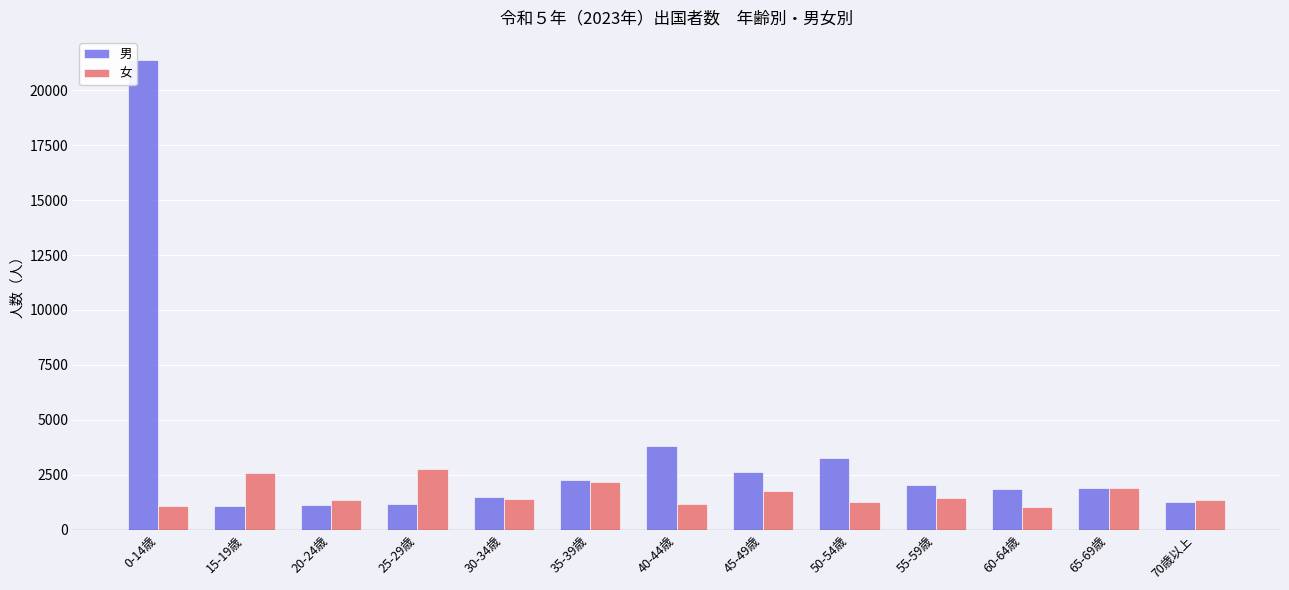

What is the minimum value shown in the chart?

1033